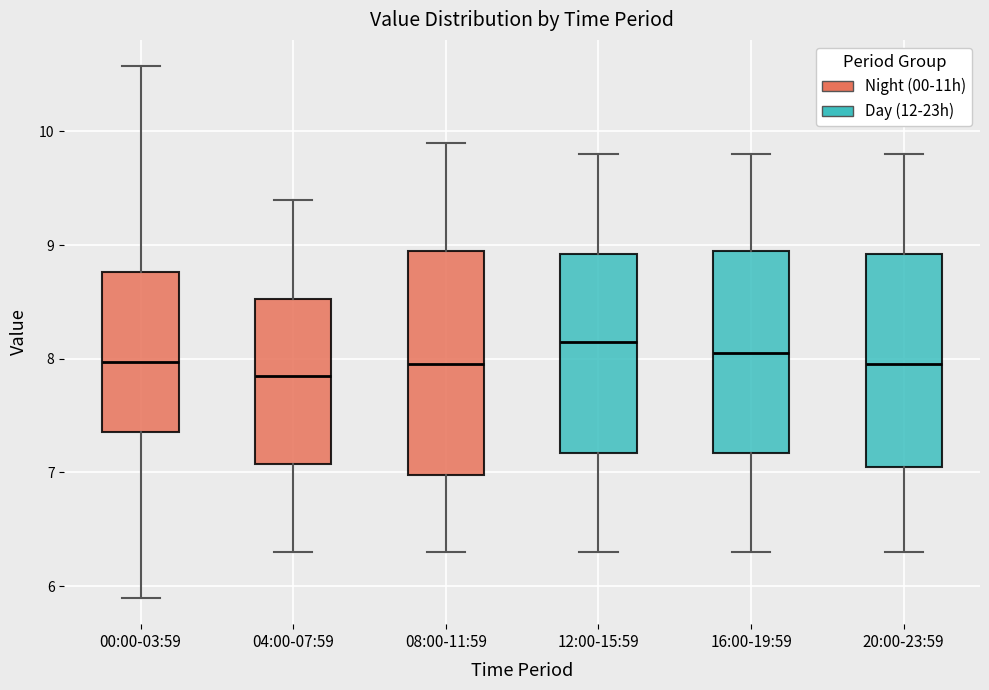

Where is the upper edge of the box for 12:00-15:59 on the y-axis? The values are not printed on the chart, so give them approximately, as read against the axis.

8.9